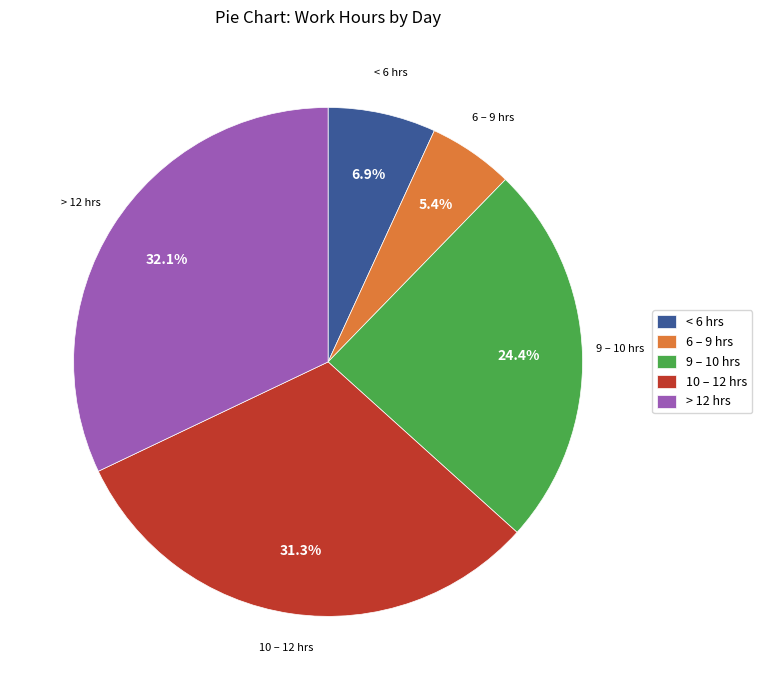

What percentage is NOT represented by < 6 hrs?

93.1%